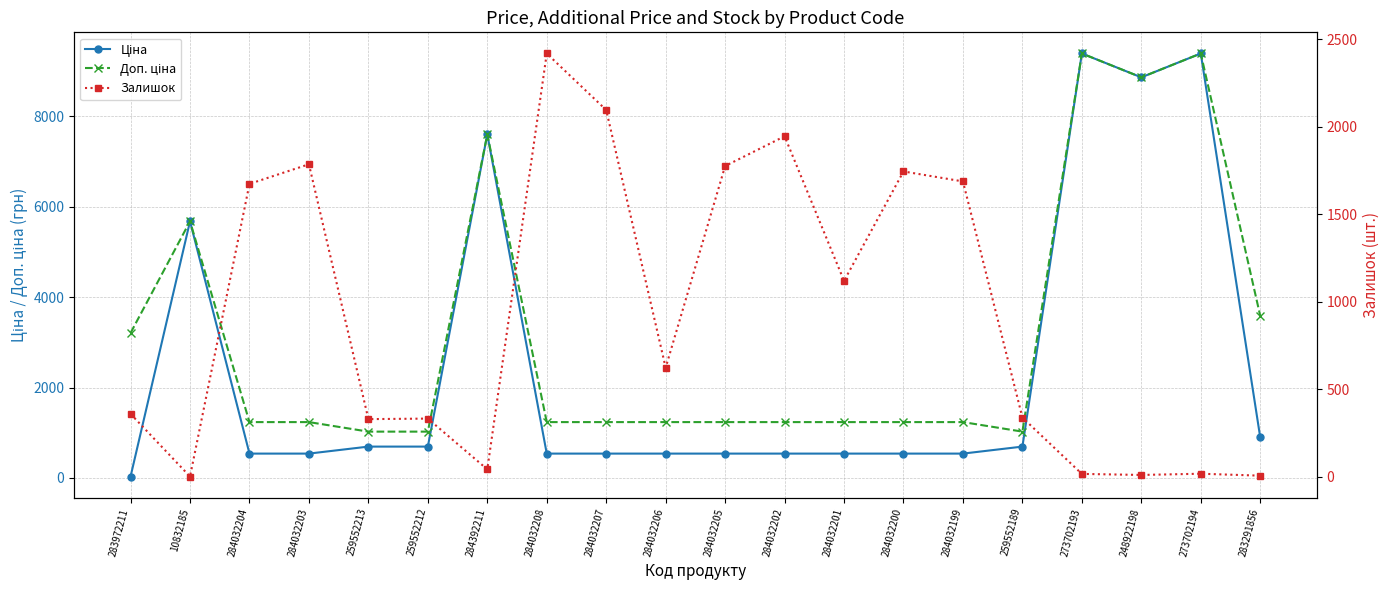

Which has a higher value, 248922198 or 273702194?

273702194